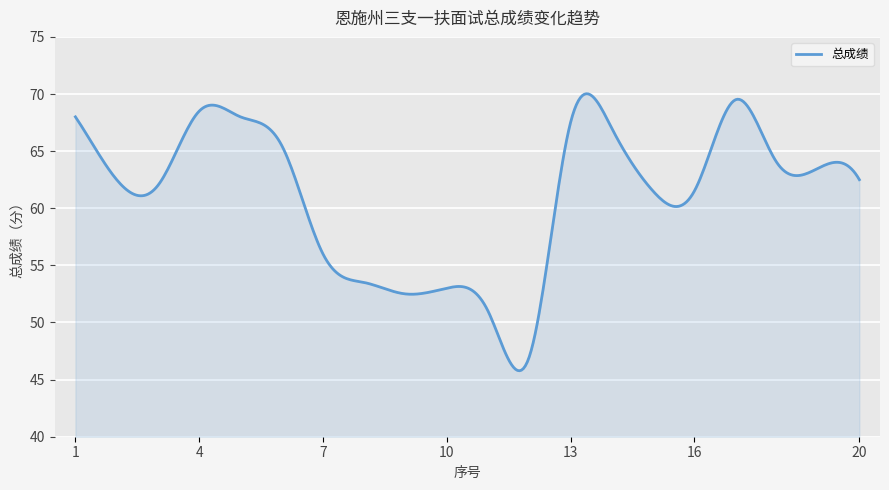

What is the difference between the maximum and minimum values?

24.2